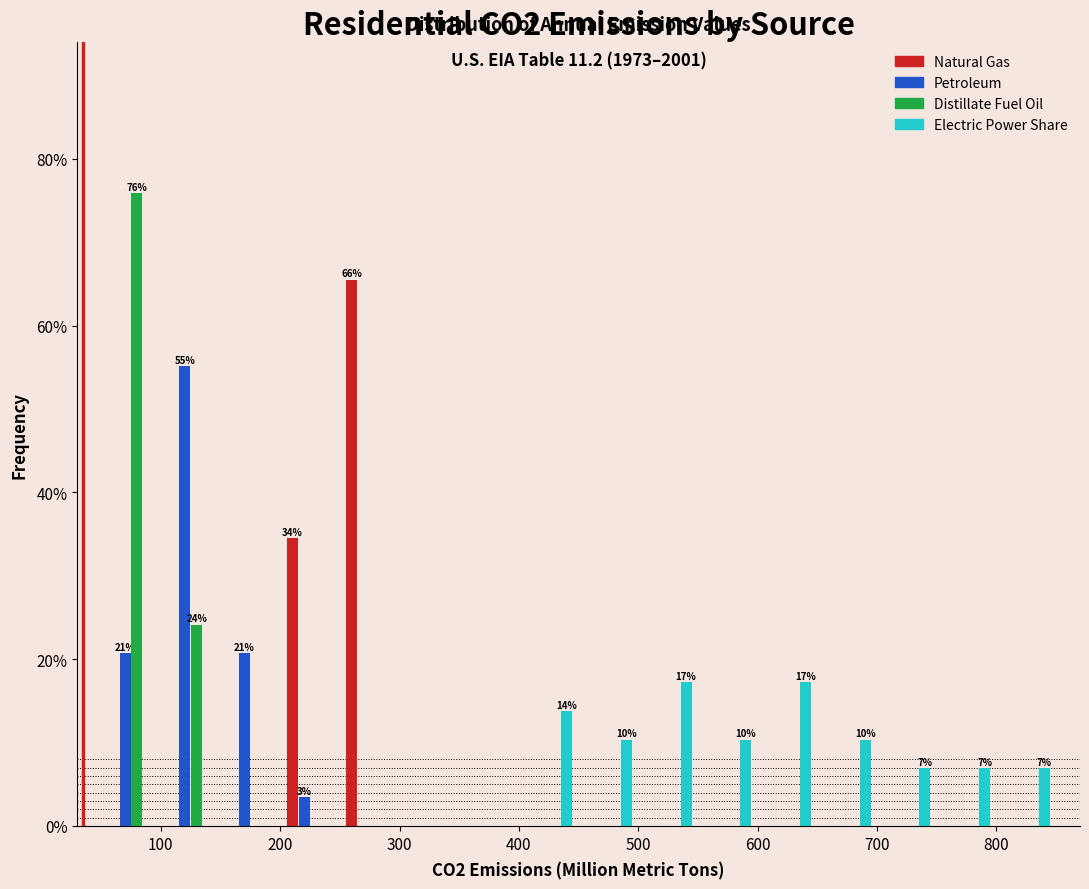

In the Distillate Fuel Oil series, which range on the x-axis has the tallest bar?

50 to 100